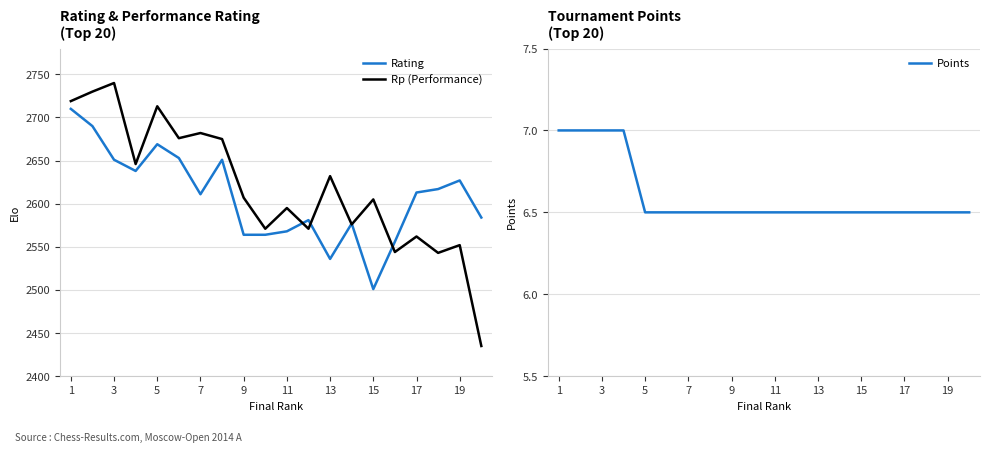

Reading left to right, extract all data points from this chart.

Rating: 2710.0	2690.0	2651.0	2638.0	2669.0	2653.0	2611.0	2651.0	2564.0	2564.0	2568.0	2581.0	2536.0	2577.0	2501.0	2556.0	2613.0	2617.0	2627.0	2584.0
Rp (Performance): 2719.0	2730.0	2740.0	2646.0	2713.0	2676.0	2682.0	2675.0	2607.0	2571.0	2595.0	2571.0	2632.0	2576.0	2605.0	2544.0	2562.0	2543.0	2552.0	2435.0
Points: 7.0	7.0	7.0	7.0	6.5	6.5	6.5	6.5	6.5	6.5	6.5	6.5	6.5	6.5	6.5	6.5	6.5	6.5	6.5	6.5